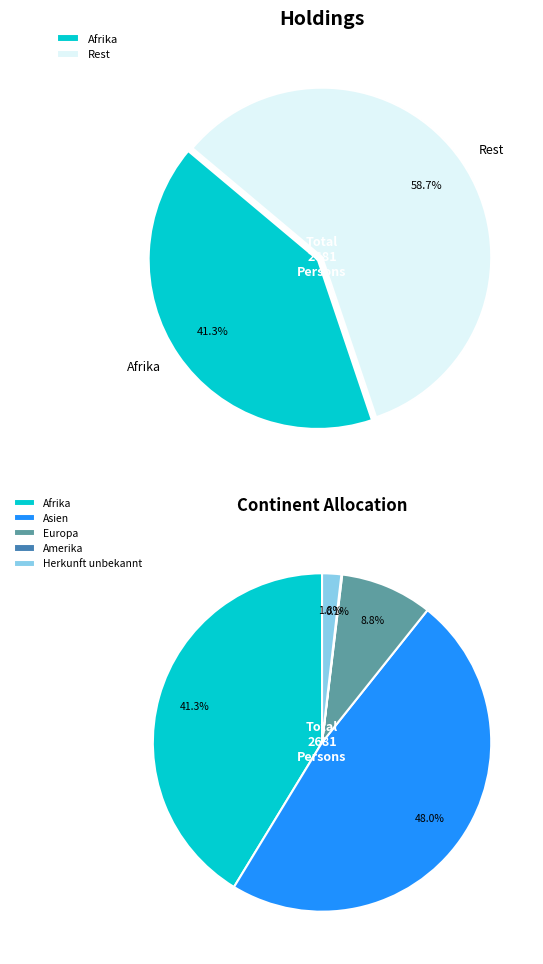

What is the largest slice in the pie chart?

Asien